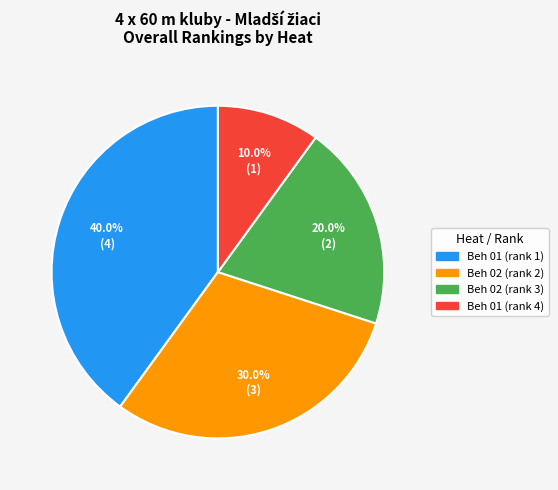

Is there any slice that represents more than half of the pie?

No